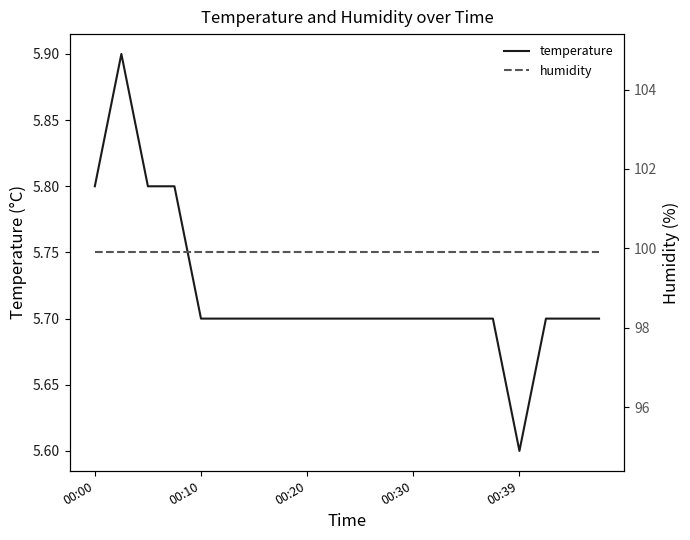

What is the total value across all series at 13?

105.6